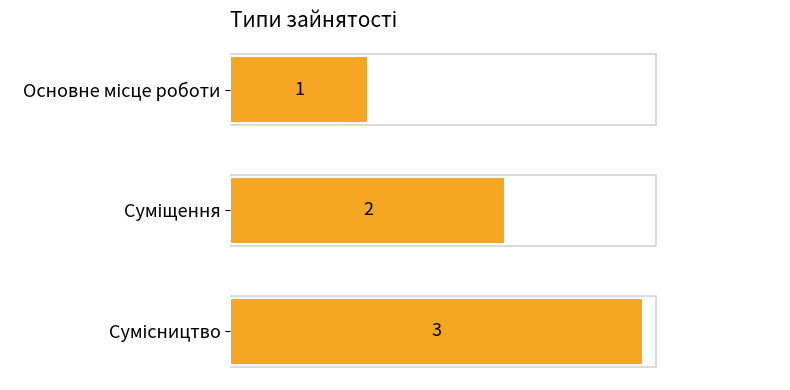

What is the value of the 1st bar from the top?

1